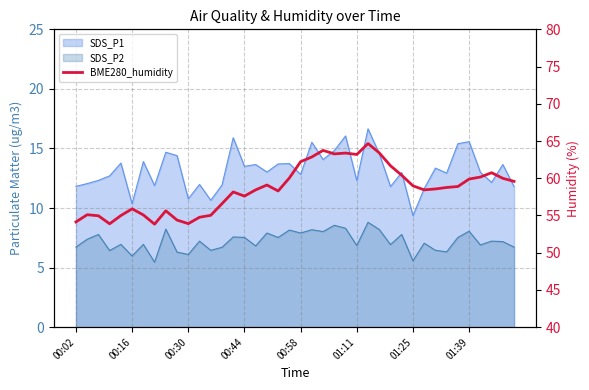

The value at 01:39 is 31.6. True or false?

False